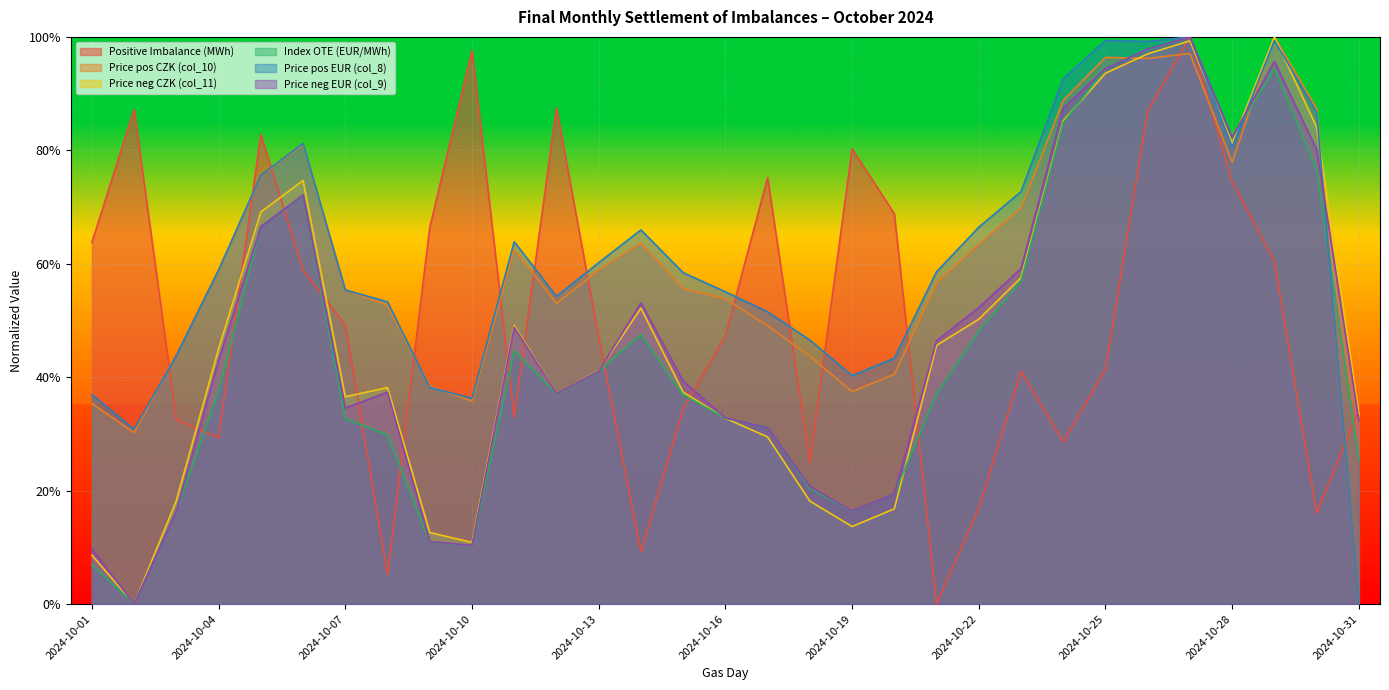

What is the total value across all series at 2024-10-28?

478.6